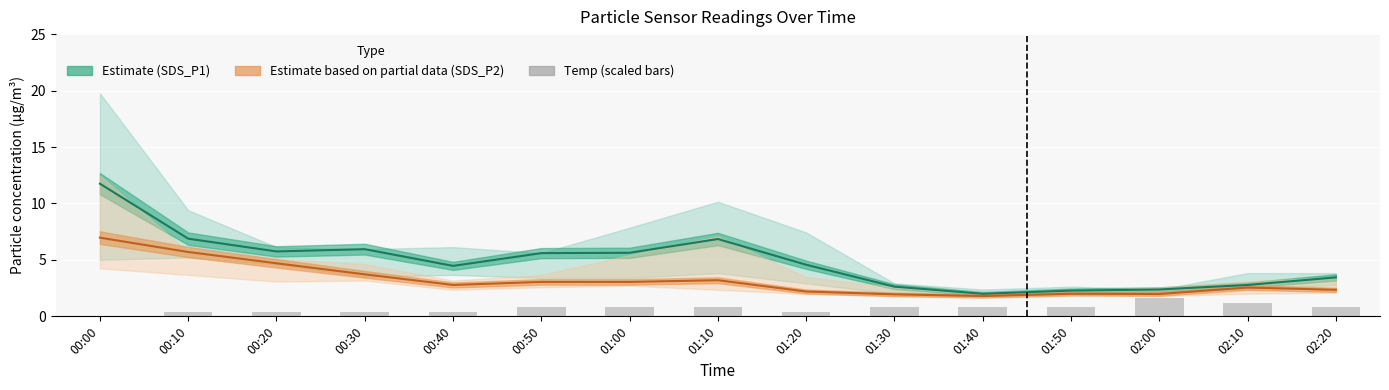

What is the difference between the second highest and minimum values in the Temp (scaled) series?

1.2